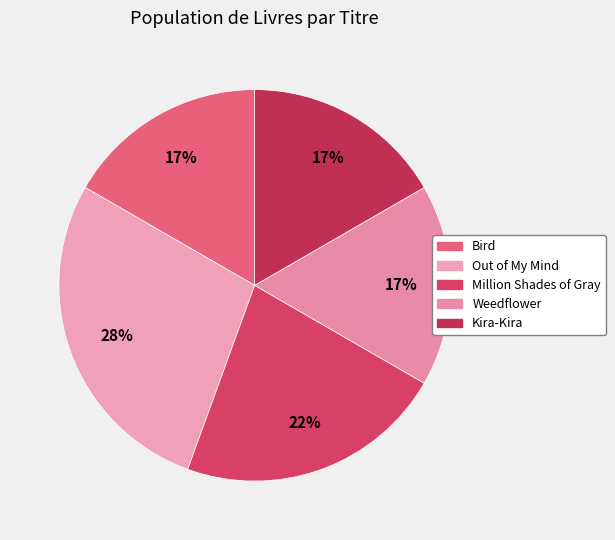

How many slices are in this pie chart?

5